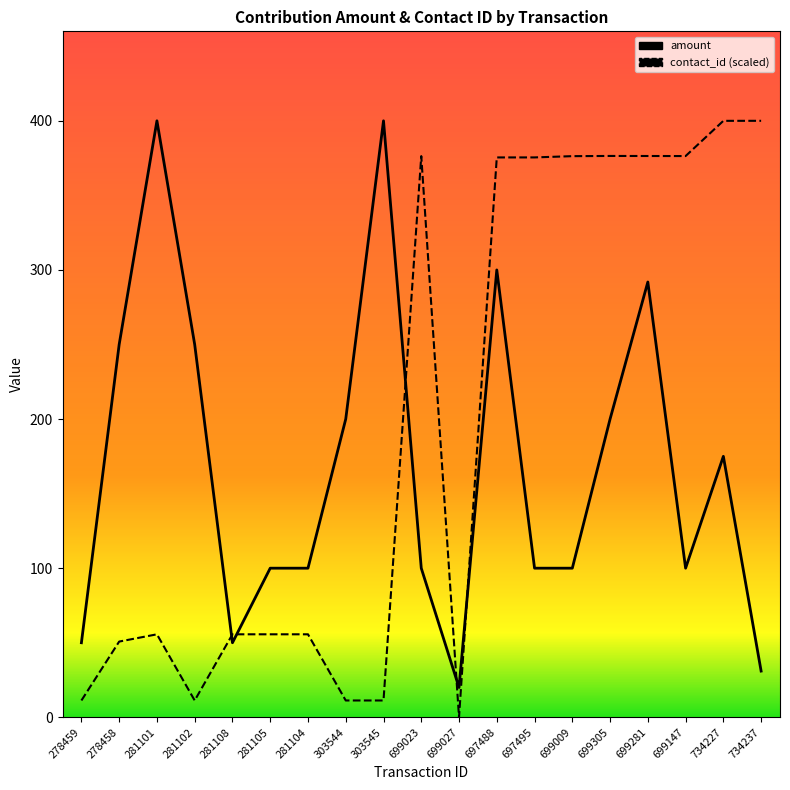

The contact_id series shows 11.3 at 281102. True or false?

True